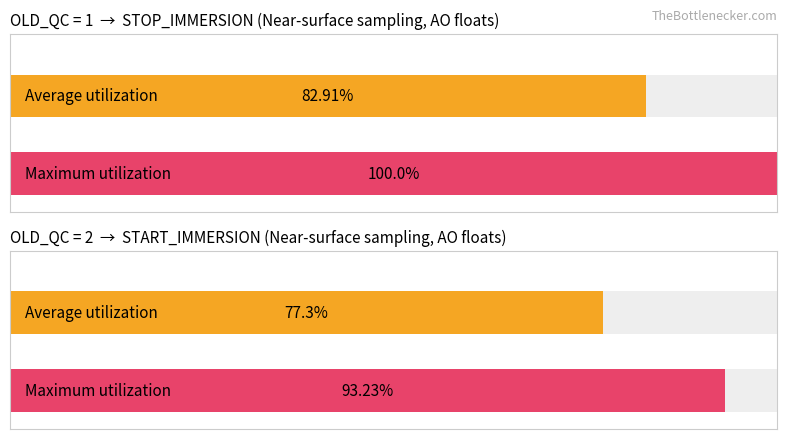

Which label corresponds to the largest value in the chart?

1